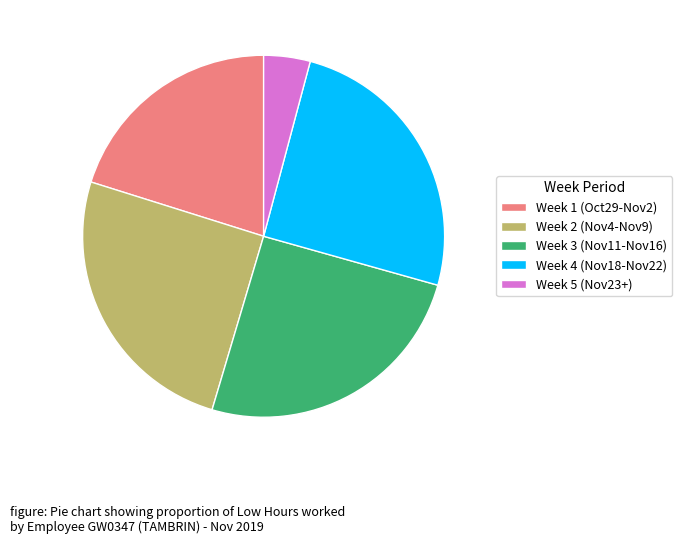

Is there a majority slice in this chart?

No